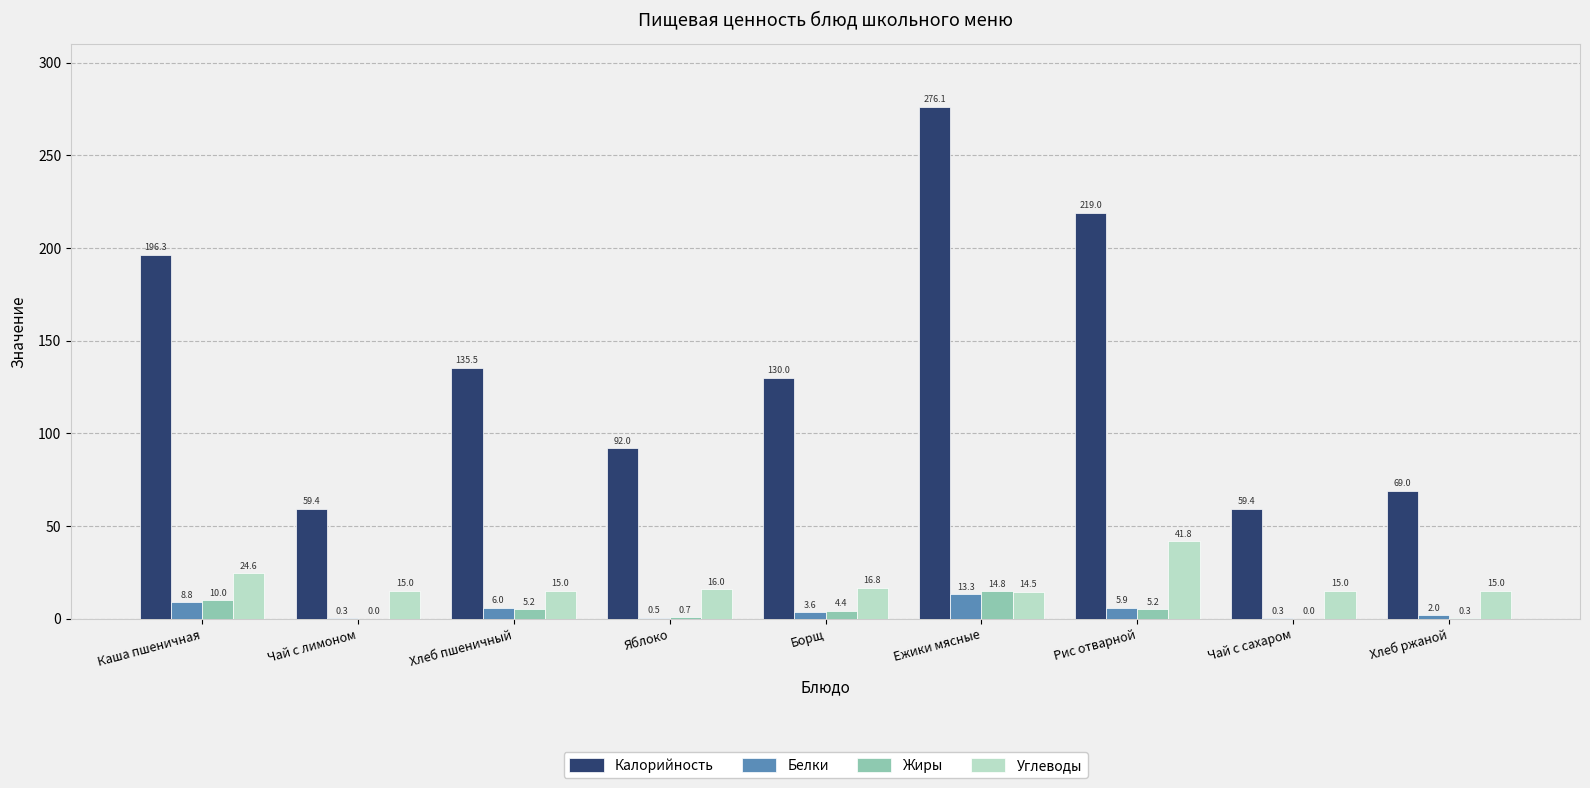

True or false: Белки has a value of 23.7 at Ежики мясные.

False